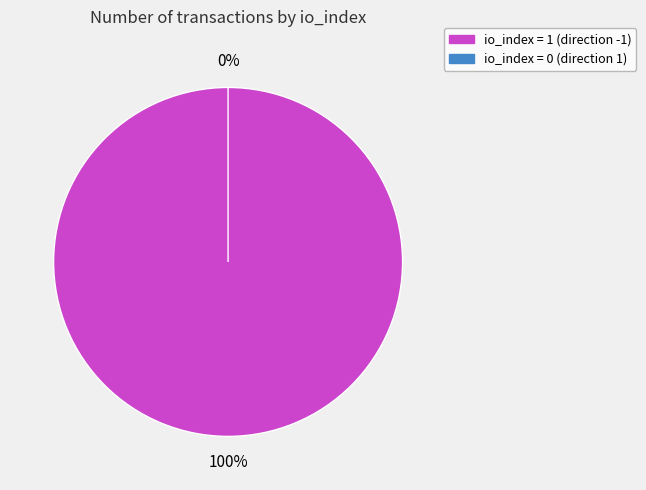

To the nearest percent, what is the difference between the tx_type: Regular (direction -1) and tx_type: Regular (direction 1) slice percentages?

100%